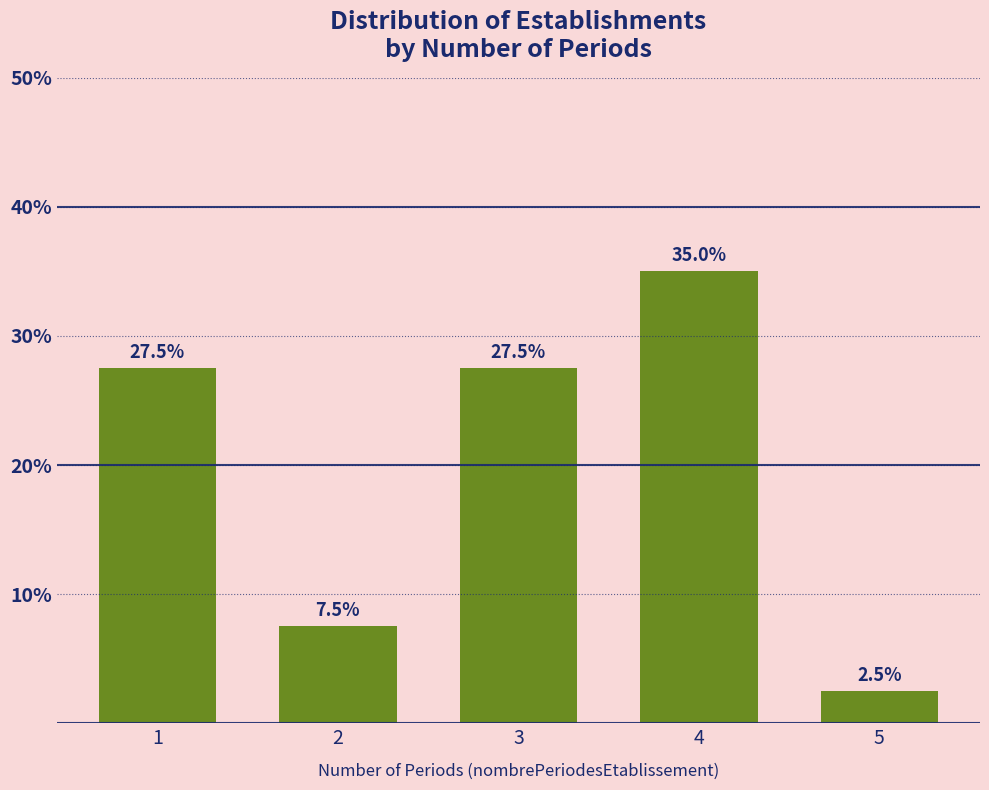

Reading right to left, list all the values displayed in this chart.

2.5	35.0	27.5	7.5	27.5